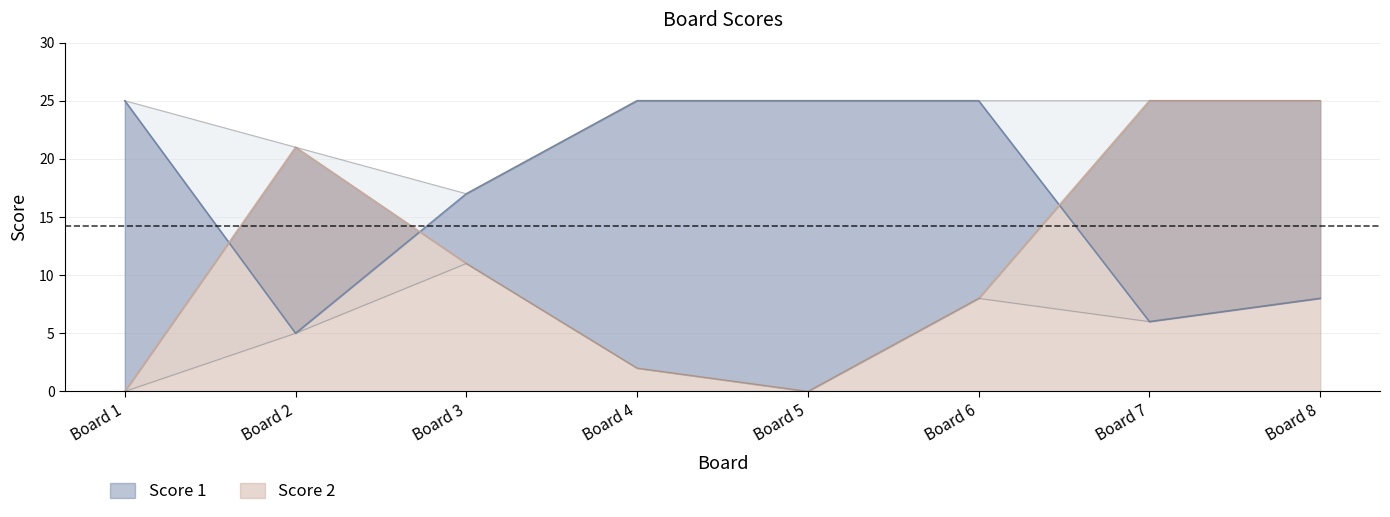

Which series has the largest total across all categories?

Score 1